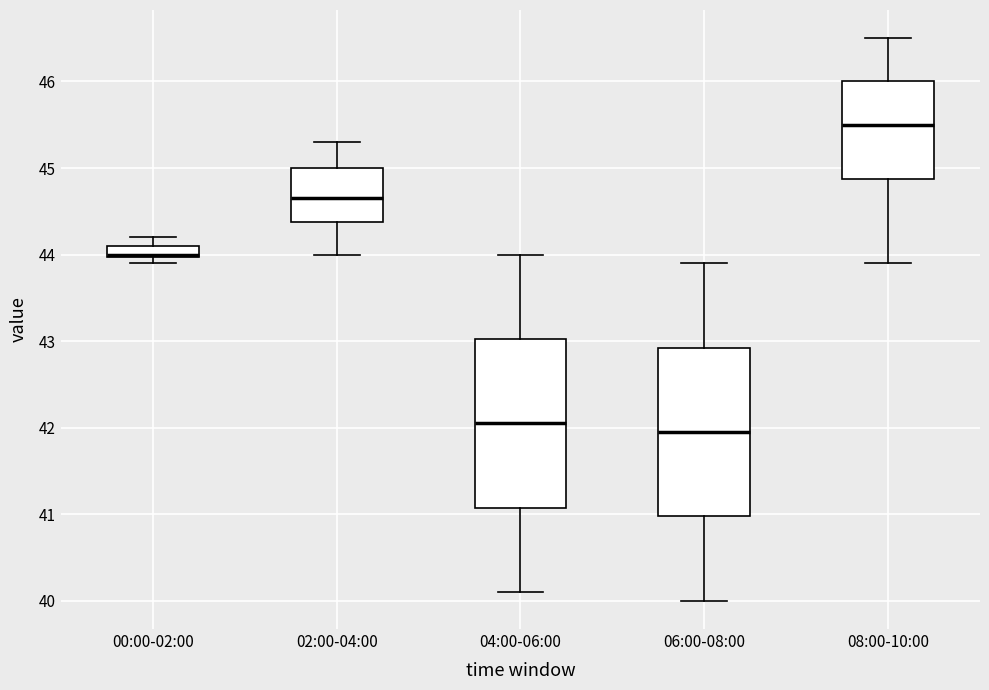

Where is the lower edge of the box for 04:00-06:00 on the y-axis? The values are not printed on the chart, so give them approximately, as read against the axis.

41.1